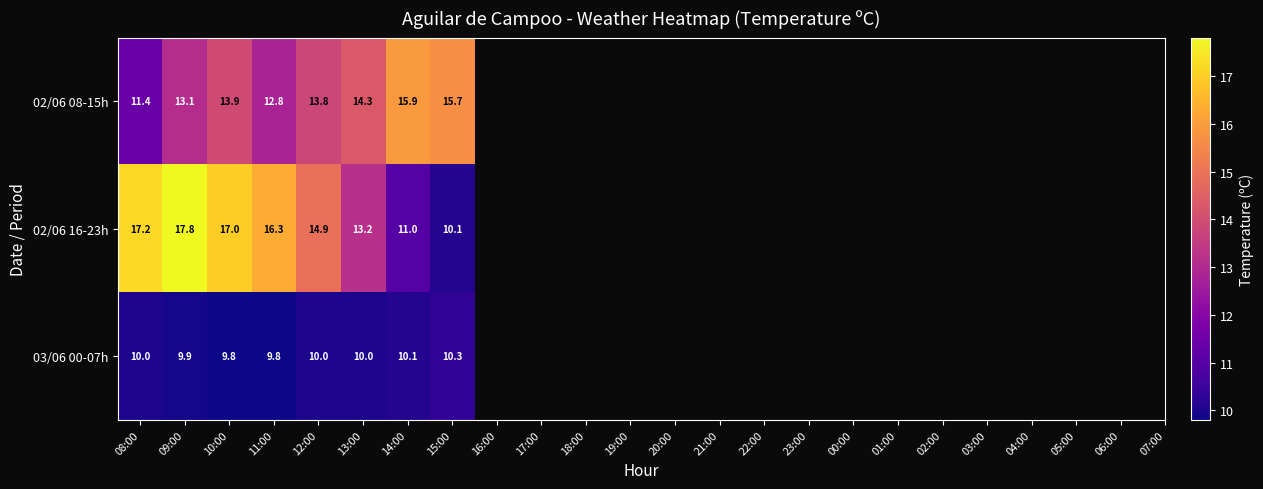

What is the smallest value displayed?

9.8